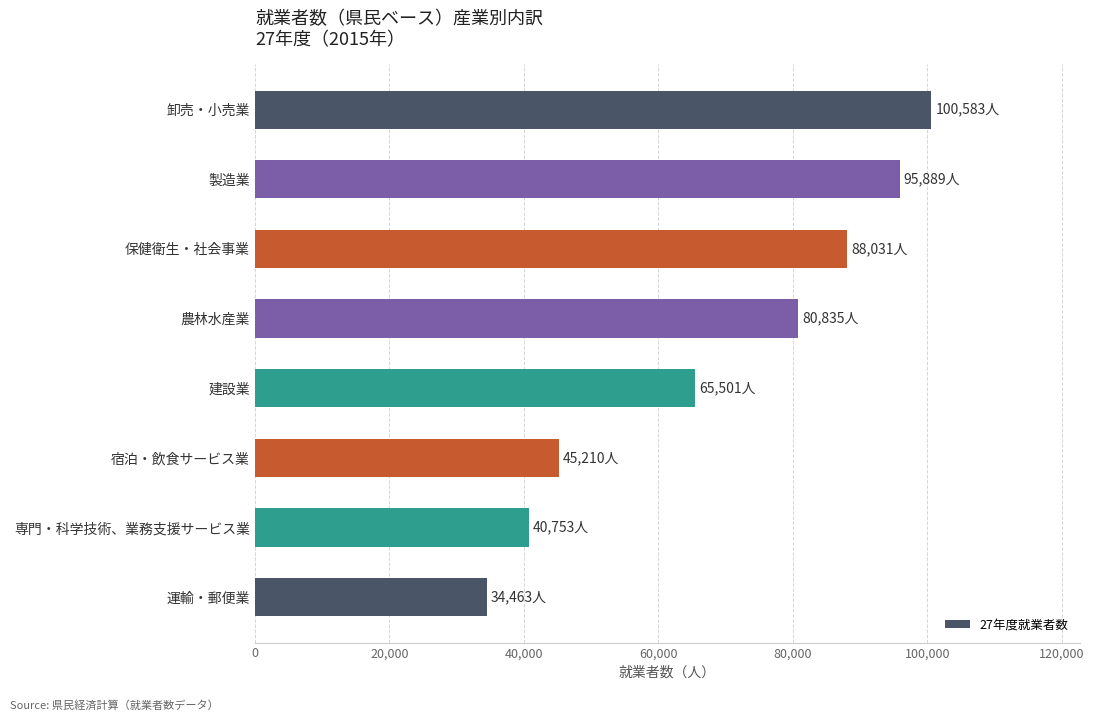

The chart shows a value of 20952 at 宿泊・飲食サービス業. True or false?

False